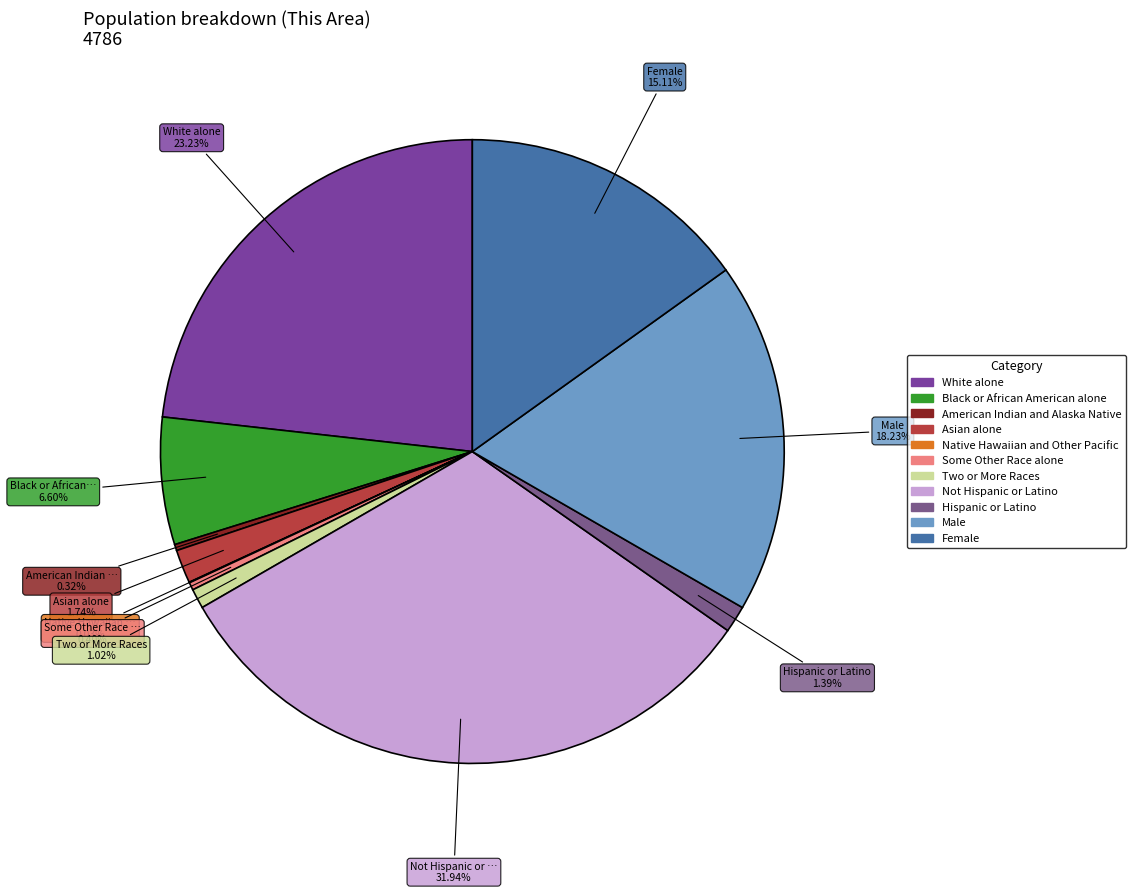

Does any single category account for the majority?

No